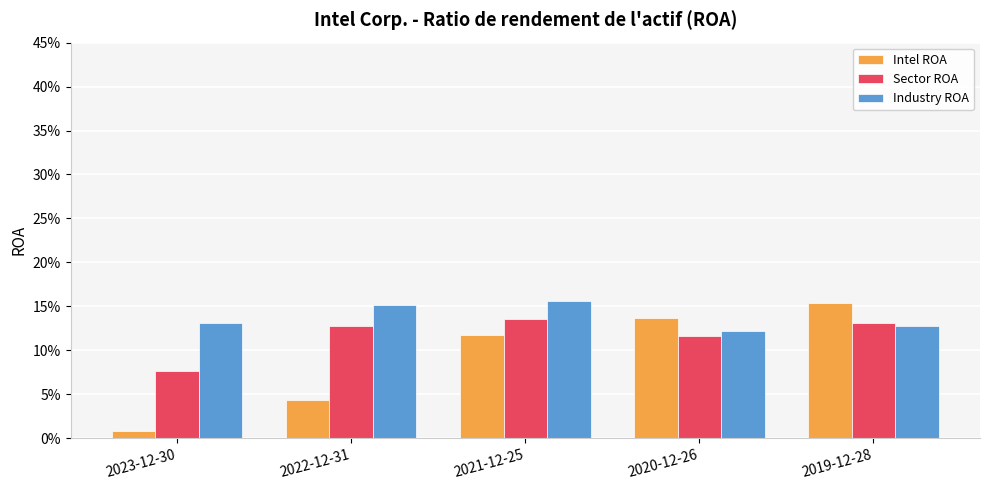

What are all the series names shown in the legend?

Intel ROA, Sector ROA, Industry ROA